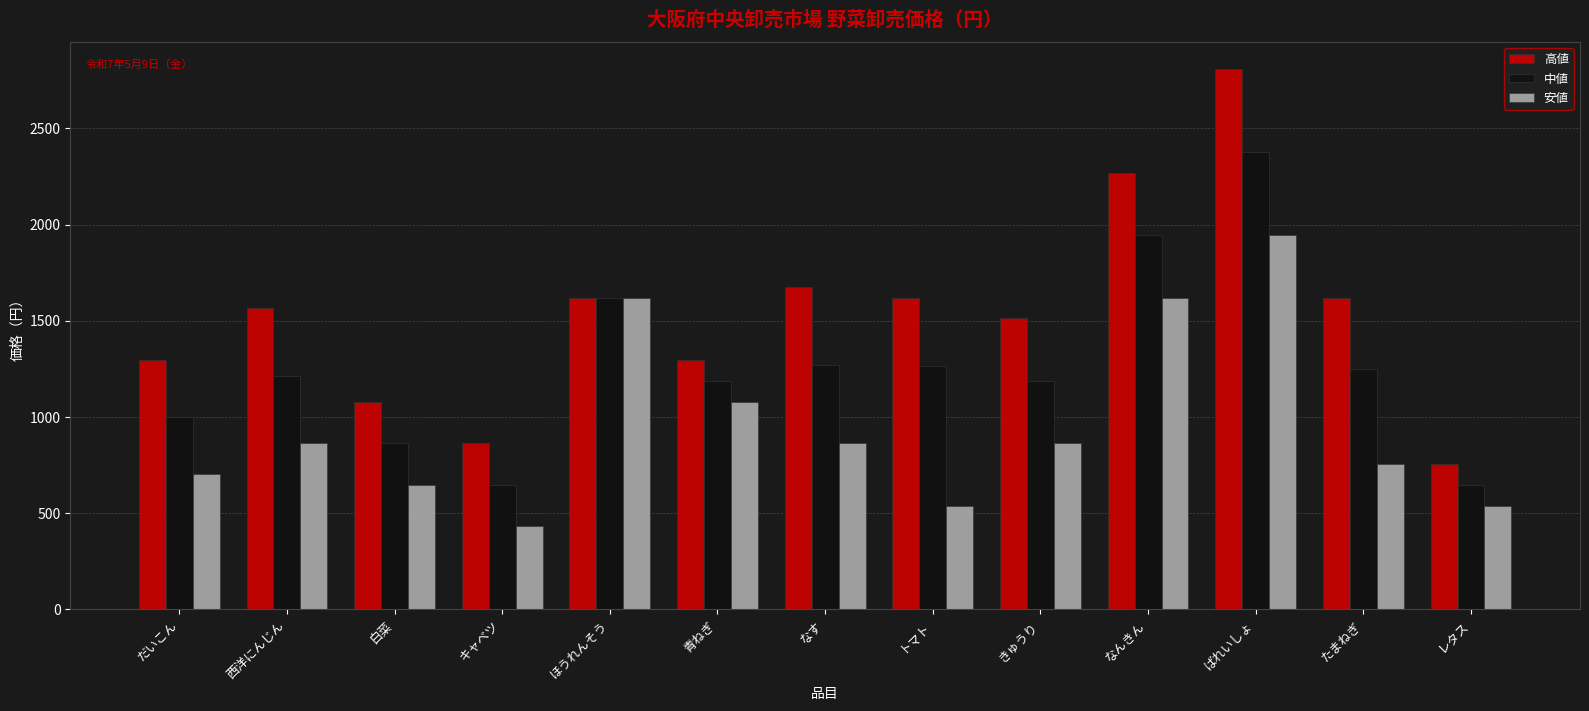

What is the difference between the 高値 values at ほうれんそう and 白菜?

540